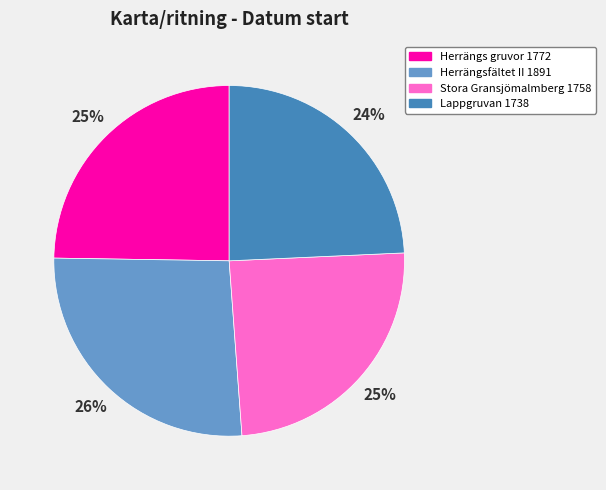

True or false: Stora Gransjömalmberg 1758 accounts for 25% of the total.

True